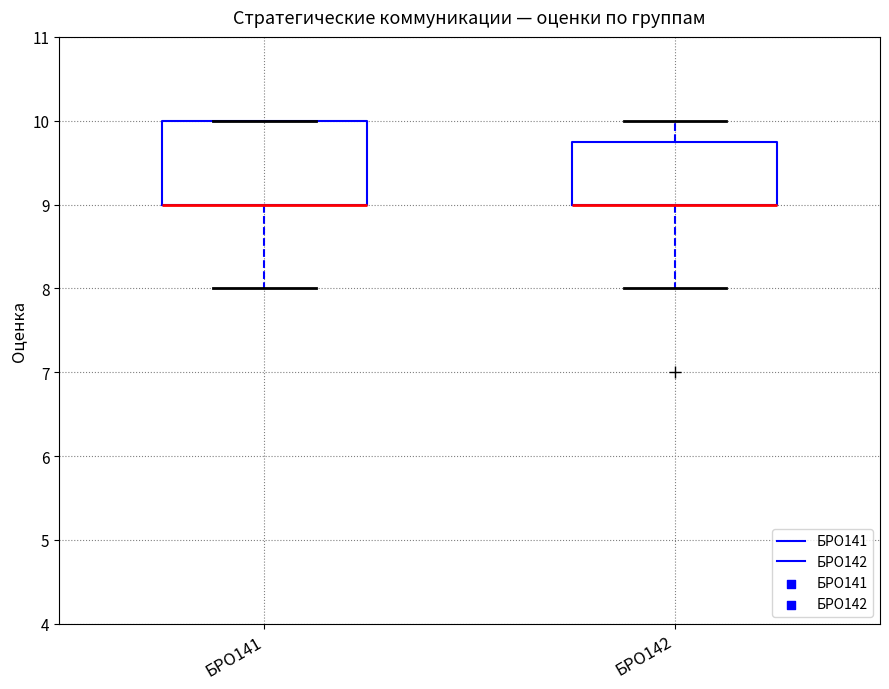

Which box is the tallest, from its lower edge to its upper edge?

БРО141